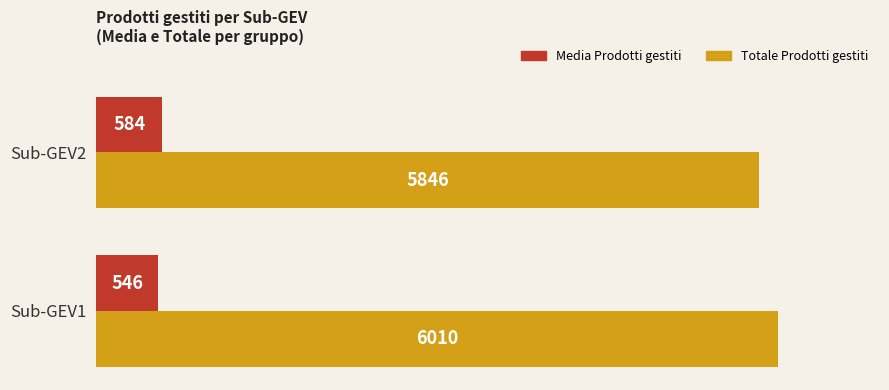

What is the sum of all Totale Prodotti gestiti values?

11856